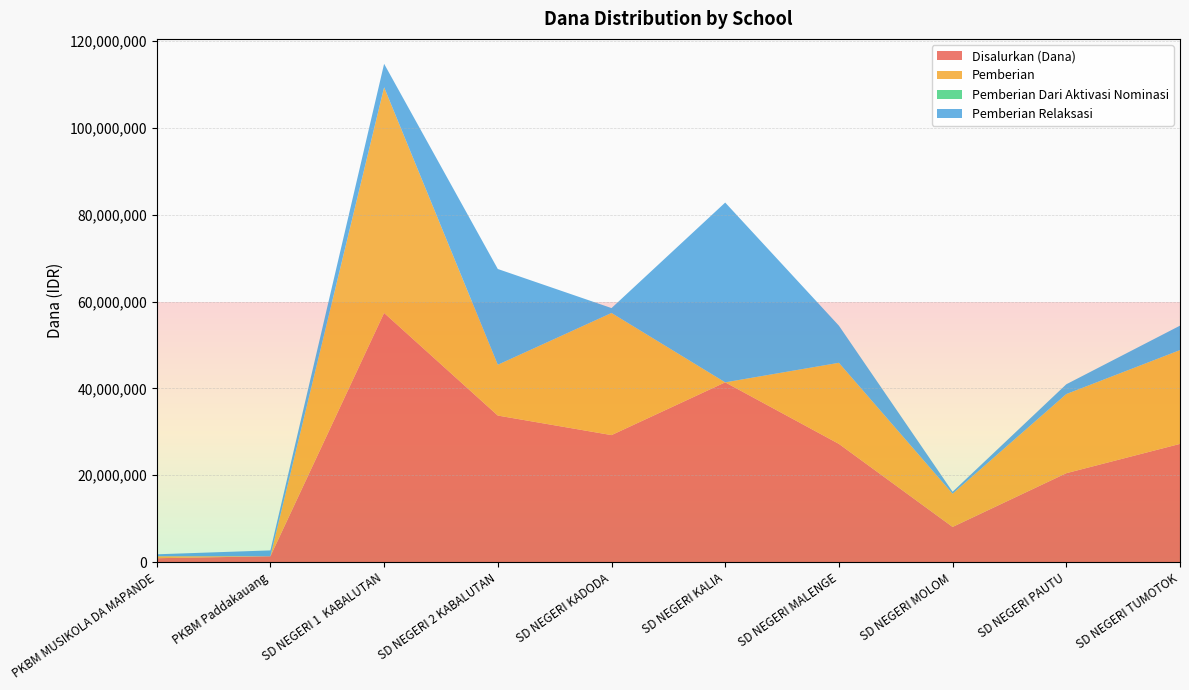

Reading left to right, list all the values displayed in this chart.

Disalurkan (Dana): 900000	1350000	57375000	33750000	29250000	41400000	27225000	8100000	20475000	27225000
Pemberian: 450000	0	51975000	11700000	28125000	0	18675000	7650000	18225000	21600000
Pemberian Dari Aktivasi Nominasi: 0	0	0	0	0	0	0	0	0	0
Pemberian Relaksasi: 450000	1350000	5400000	22050000	1125000	41400000	8550000	450000	2250000	5625000